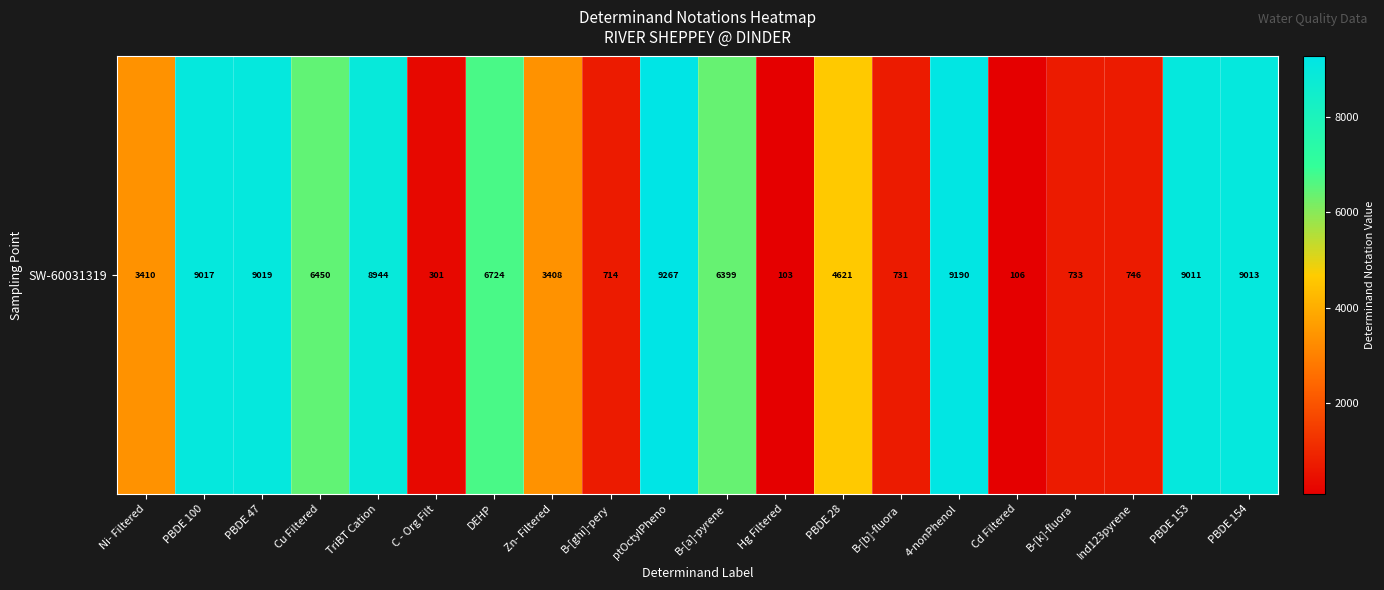

What is the difference between the maximum and second lowest values?

9161